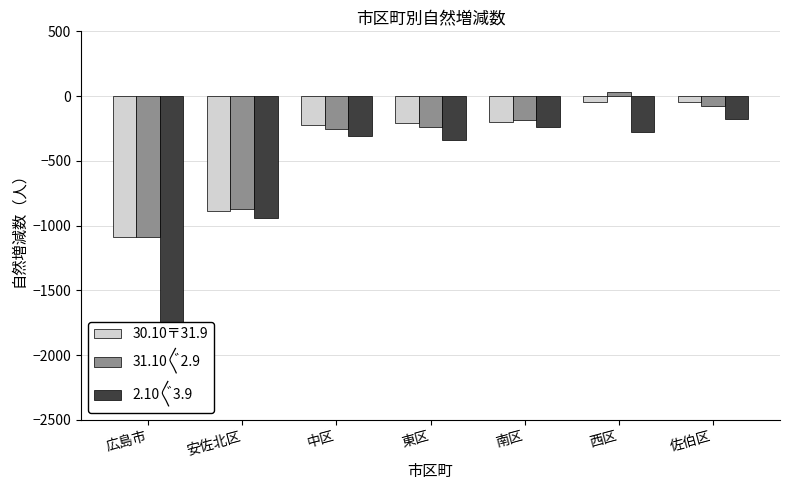

Reading left to right, list all the values displayed in this chart.

30.10〒31.9: -1092	-891	-223	-211	-200	-43	-49
31.10〲2.9: -1091	-869	-253	-236	-184	31	-77
2.10〲3.9: -2028	-938	-309	-337	-236	-280	-178